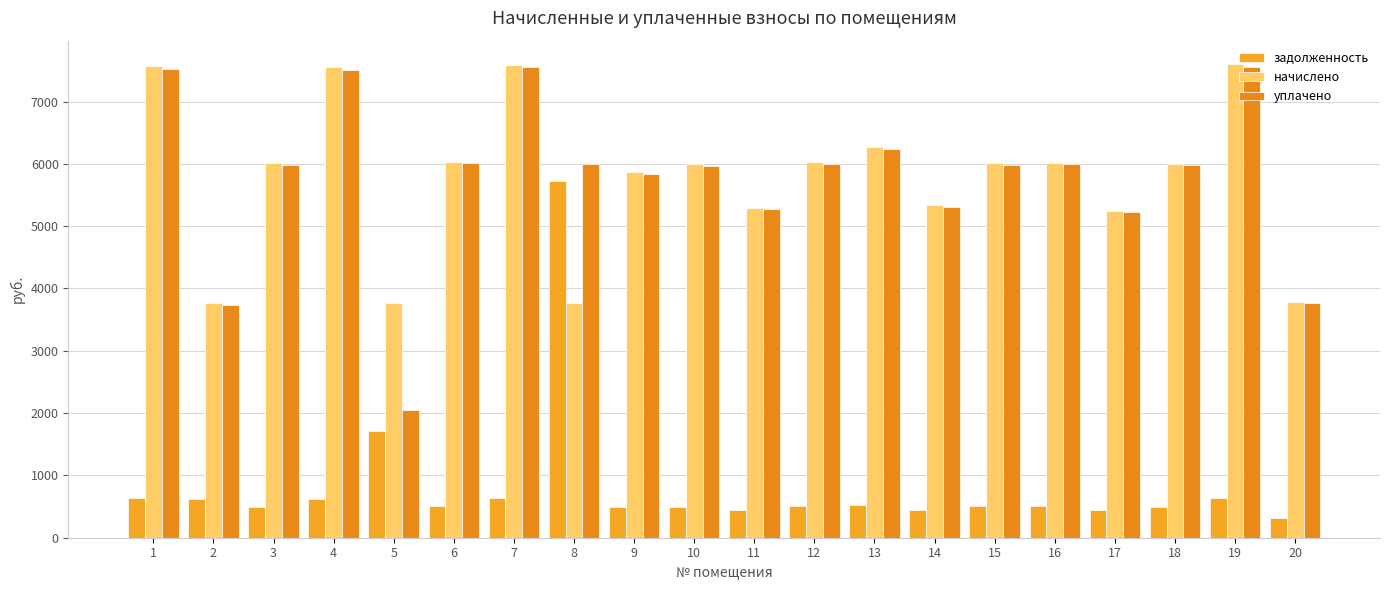

What is the difference between the задолженность values at 10 and 8?

5231.7